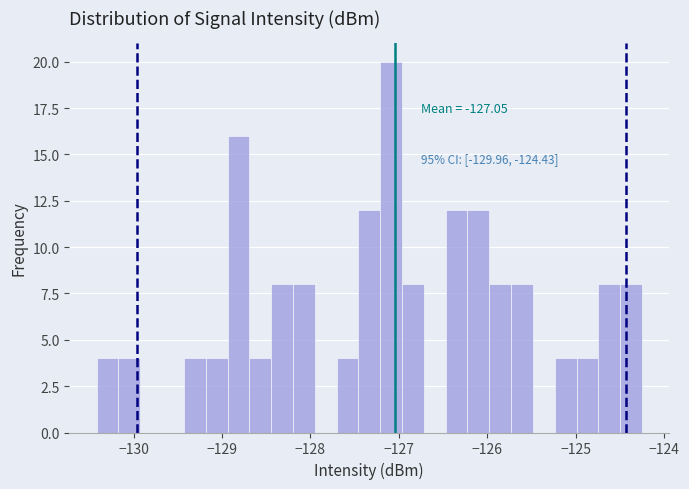

Read against the x-axis, roughly where is the centre of the tallest bar?

-127.1